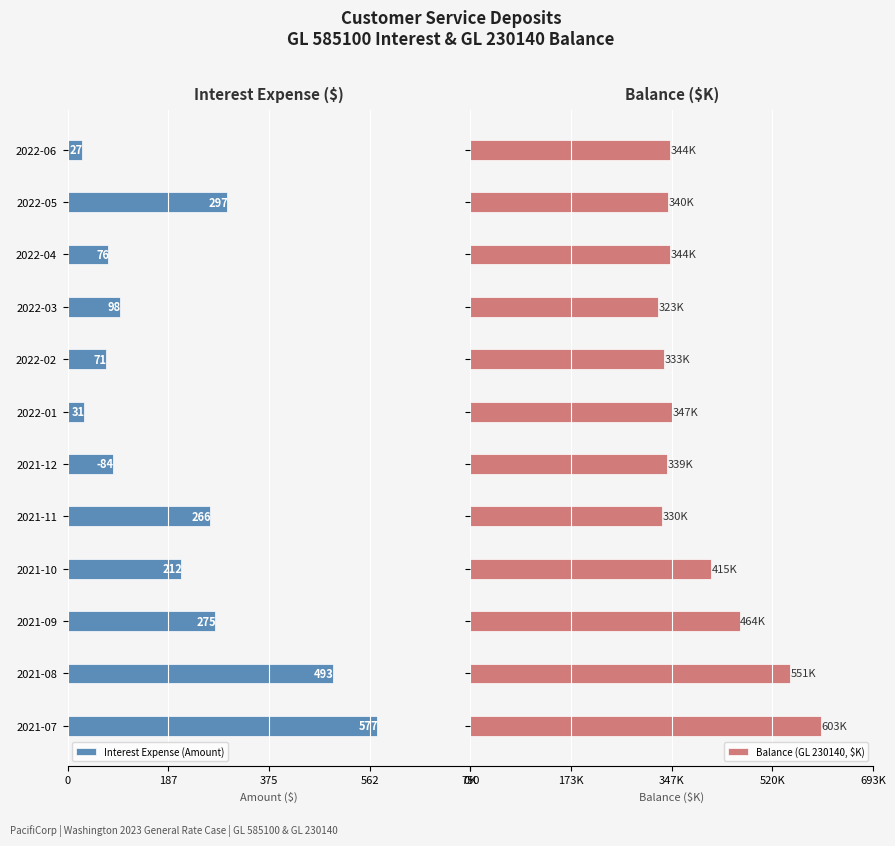

How many bars are there in each group?

2